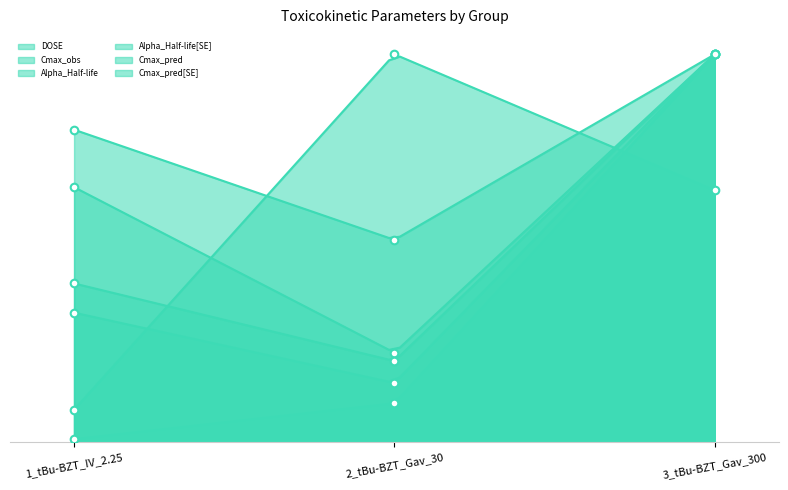

What are all the series names shown in the legend?

DOSE, Cmax_obs, Alpha_Half-life, Alpha_Half-life[SE], Cmax_pred, Cmax_pred[SE]